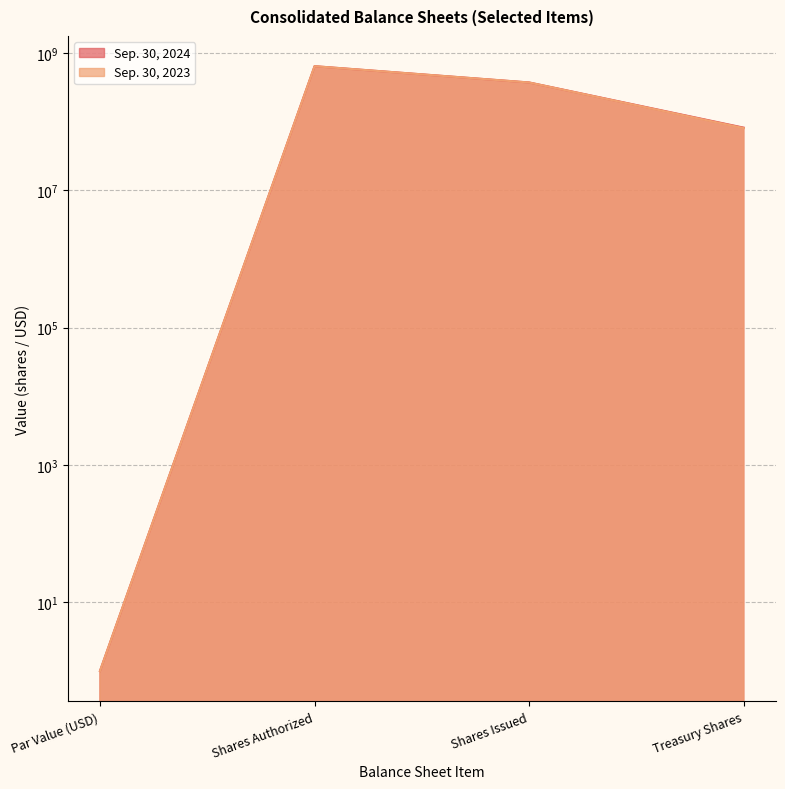

List the series in order of their overall mean, highest first.

Sep. 30, 2024, Sep. 30, 2023